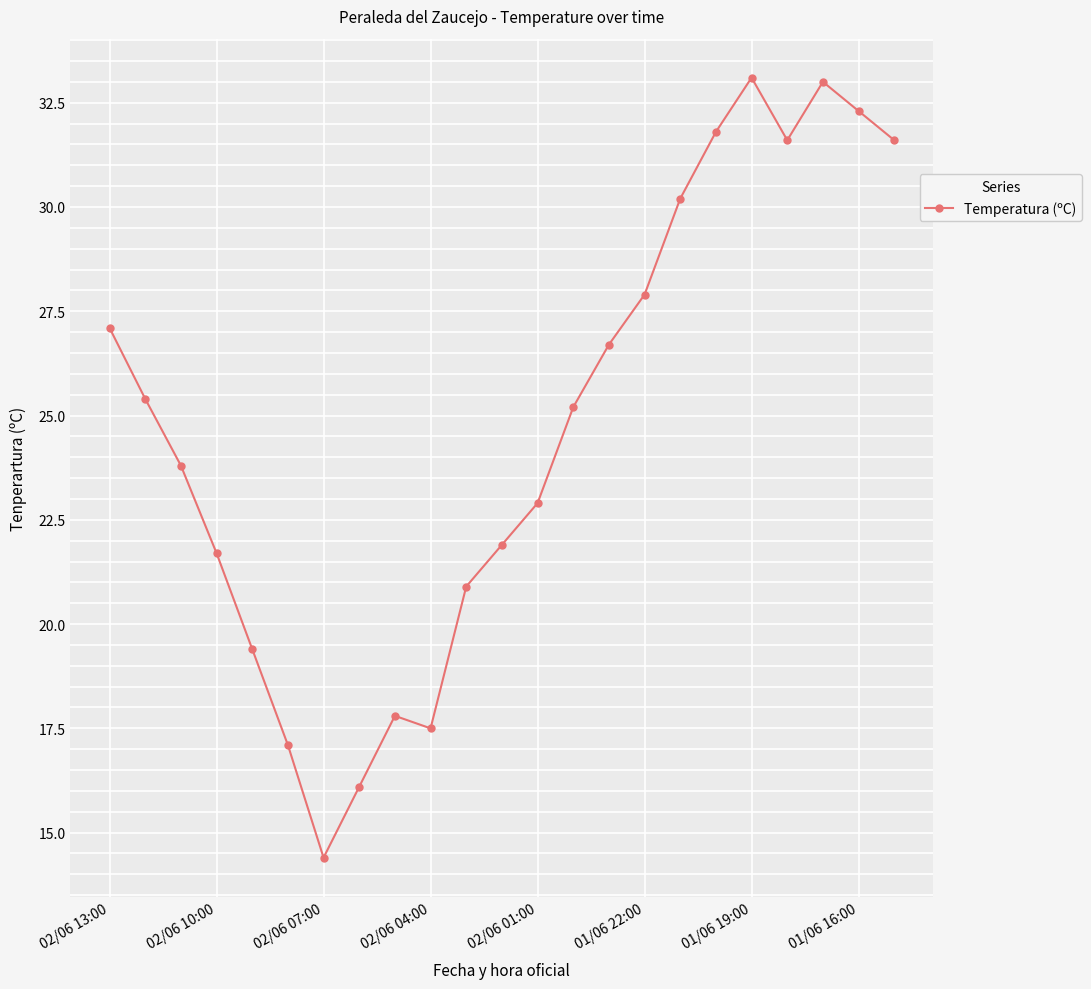

What is the maximum value shown in the chart?

33.1